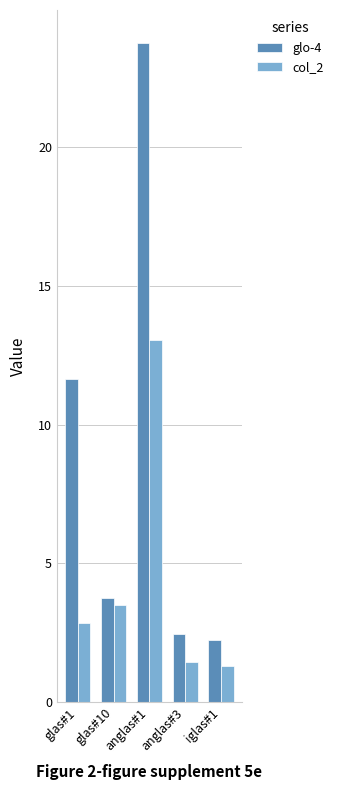

What is the average value of the glo-4 series?

8.8